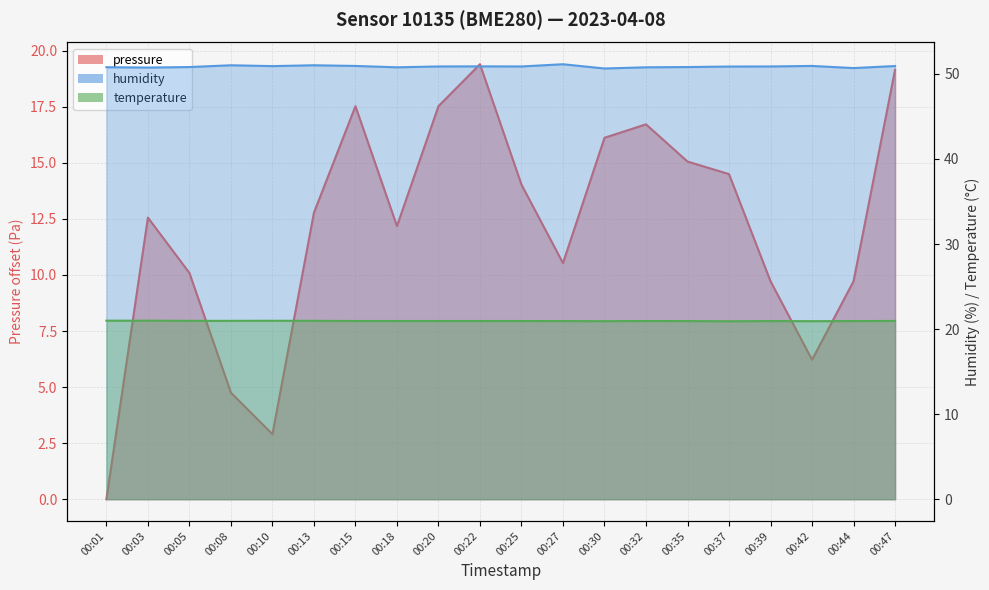

Where is the first local maximum for temperature?

00:10